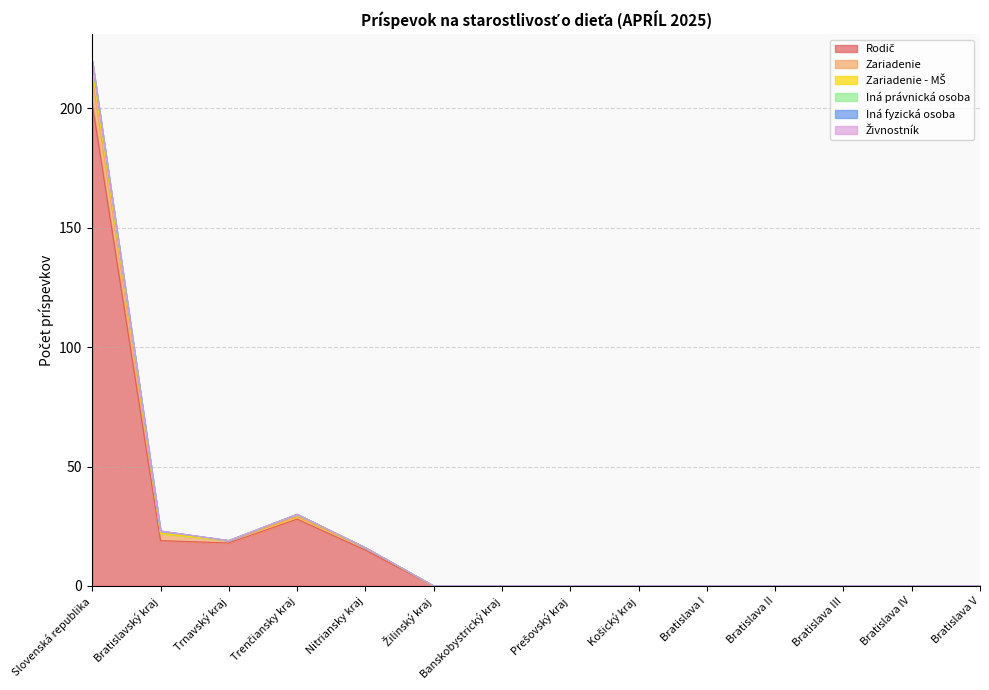

Is it true that Rodič equals 0 at Bratislava IV?

True